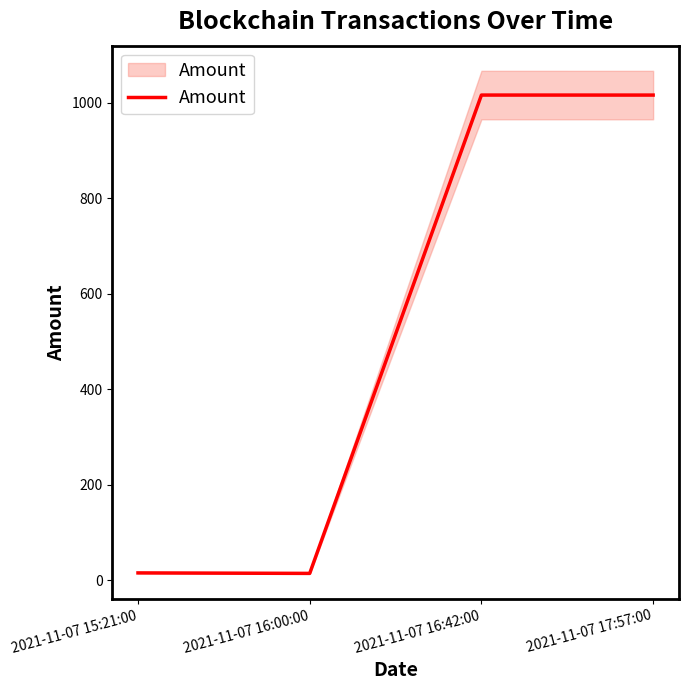

Reading left to right, what are all the values shown in this chart?

15.0	14.0	1016.0	1016.0